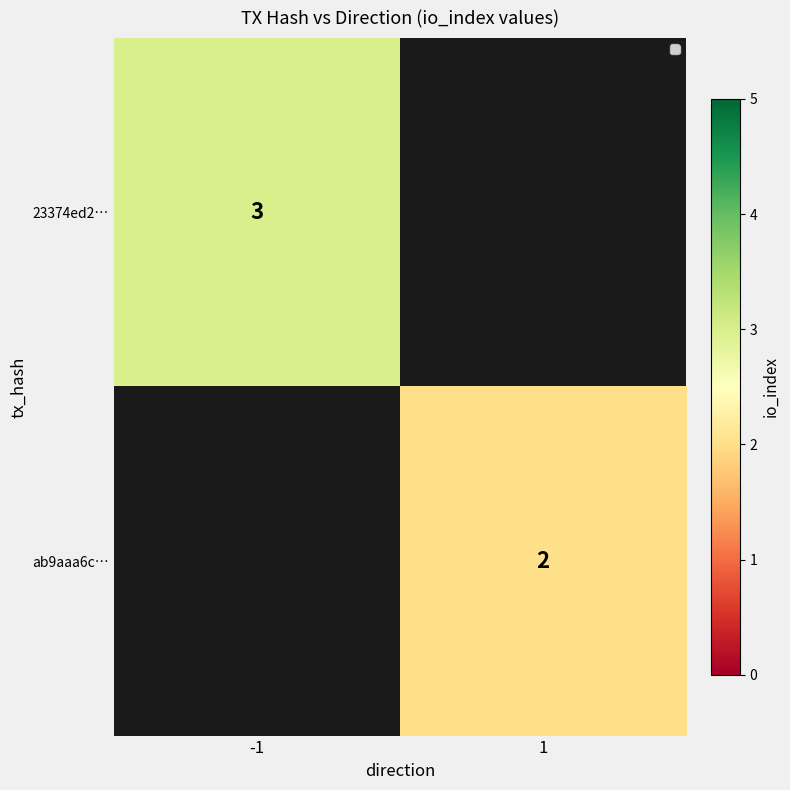

The value of 23374ed2… at -1 is 1. True or false?

False